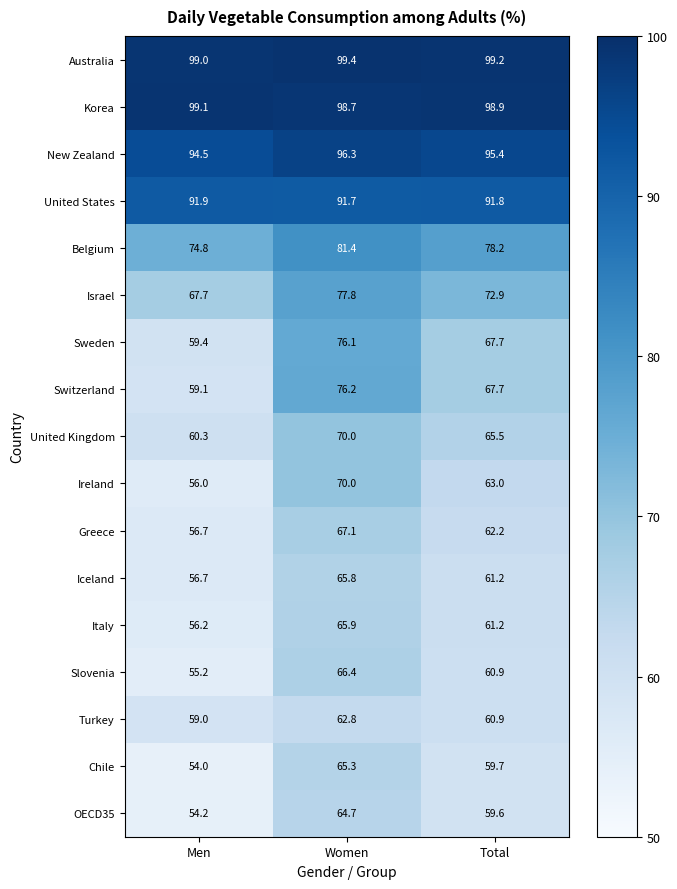

Count the number of categories in the chart.

3